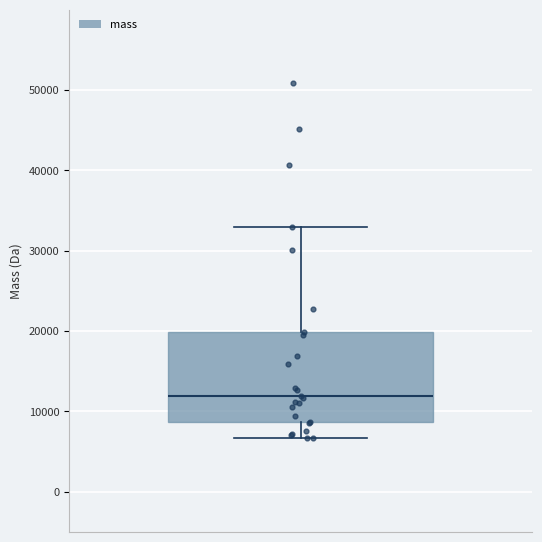

Where does the lower whisker of the box end on the y-axis? The values are not printed on the chart, so give them approximately, as read against the axis.

7000